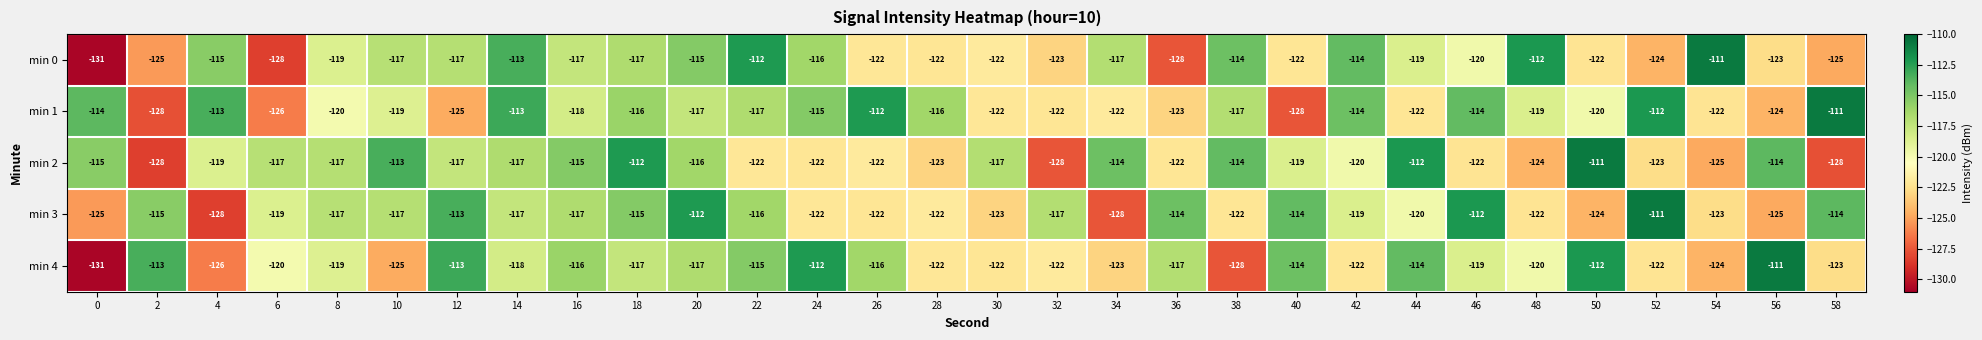

What is the greatest value displayed?

-111